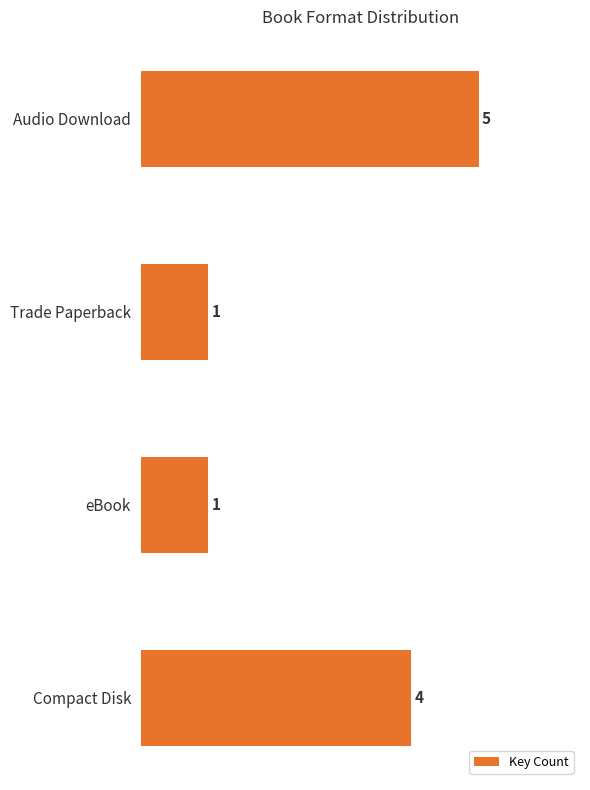

Are the bars horizontal?

Yes